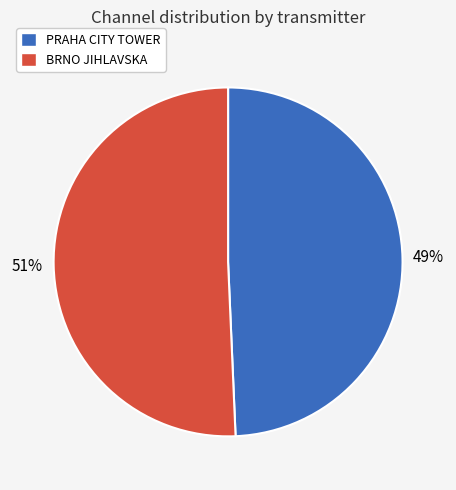

Is it true that BRNO JIHLAVSKA is 51% of the pie?

True